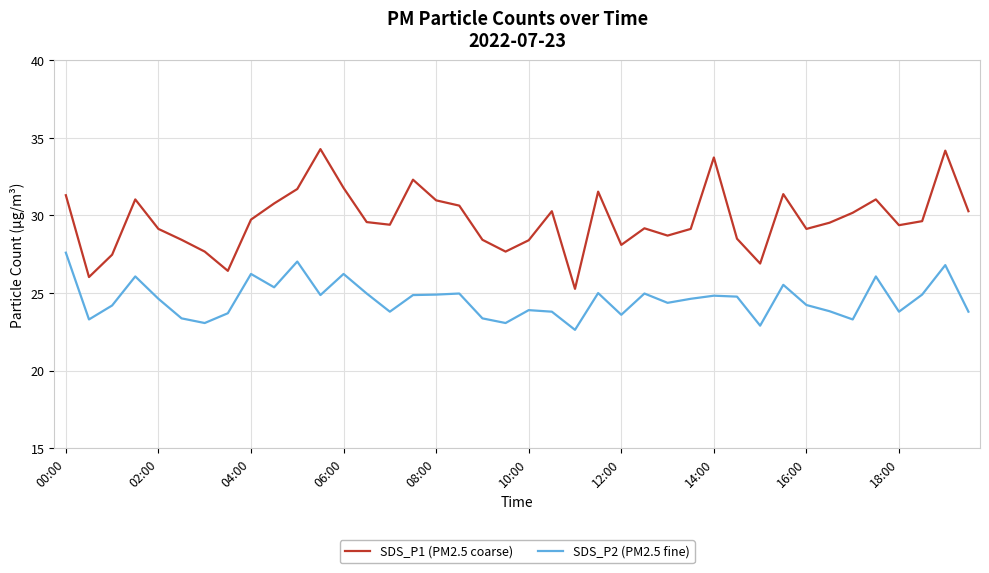

True or false: SDS_P2 (PM2.5 fine) has more than 1 points higher than both neighbors.

True